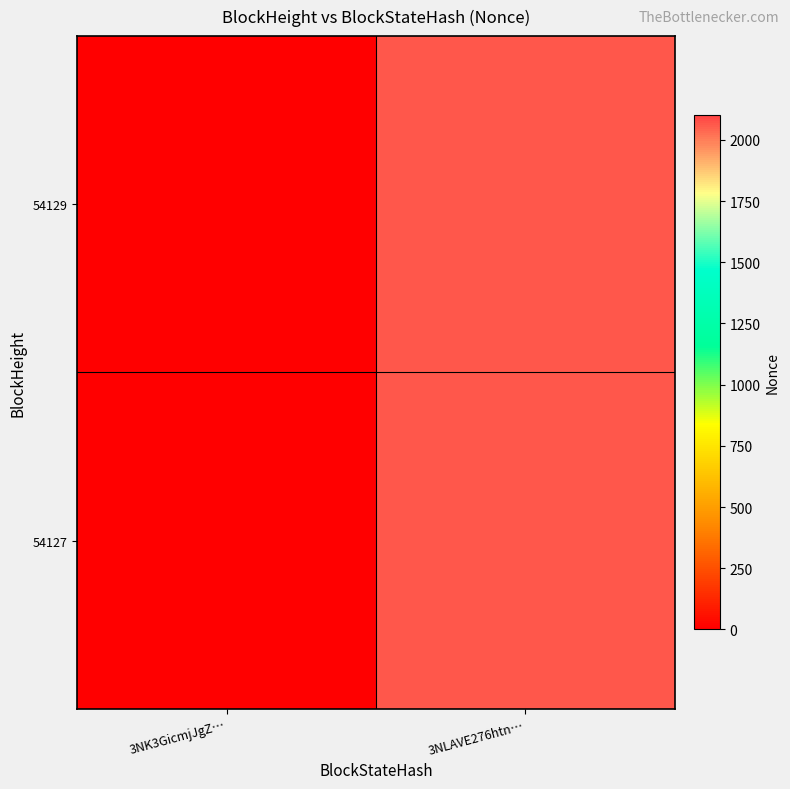

At how many categories does at least one series exceed 283?

1